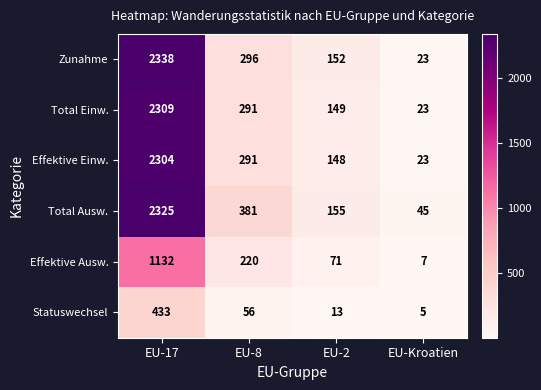

Reading left to right, list all the values displayed in this chart.

Zunahme: 2338	296	152	23
Total Einw.: 2309	291	149	23
Effektive Einw.: 2304	291	148	23
Total Ausw.: 2325	381	155	45
Effektive Ausw.: 1132	220	71	7
Statuswechsel: 433	56	13	5